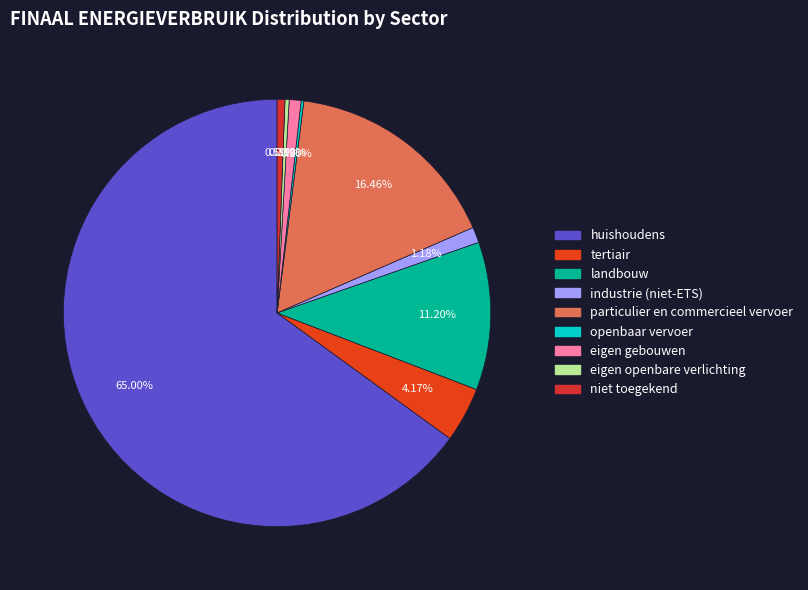

Is it true that huishoudens is 65% of the pie?

True